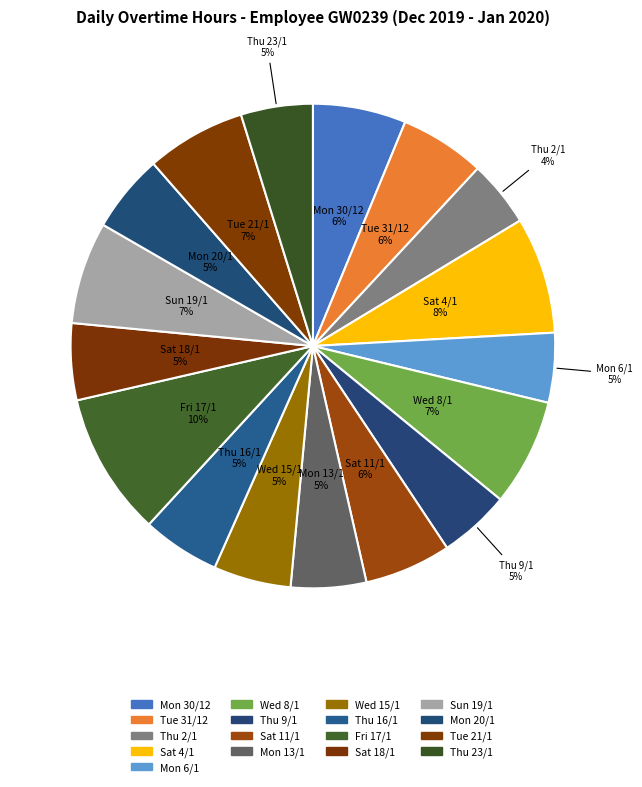

What is the smallest slice in the pie chart?

Thu 2/1